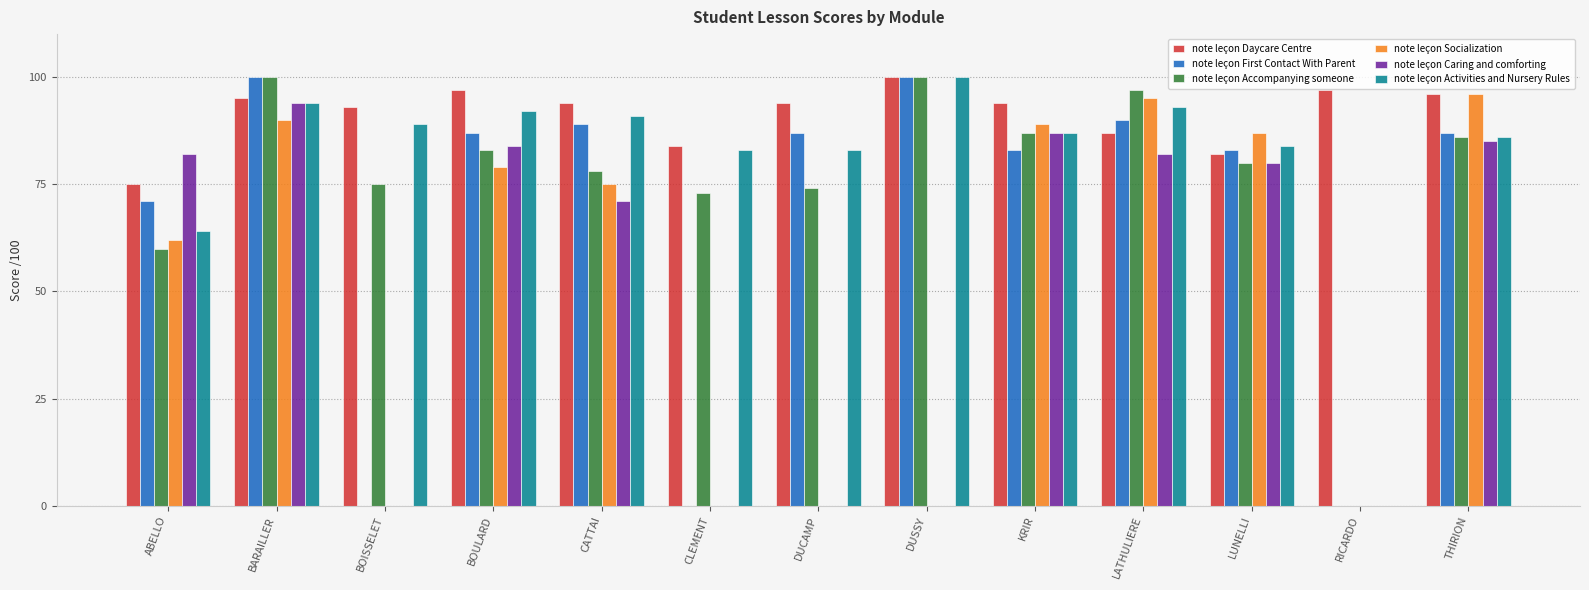

What are all the series names shown in the legend?

note leçon Daycare Centre, note leçon First Contact With Parent, note leçon Accompanying someone, note leçon Socialization, note leçon Caring and comforting, note leçon Activities and Nursery Rules